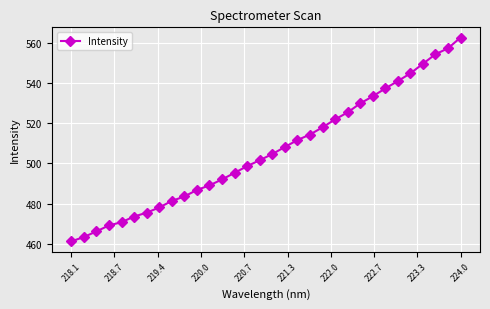

What is the value of the 24th point from the left?

529.9